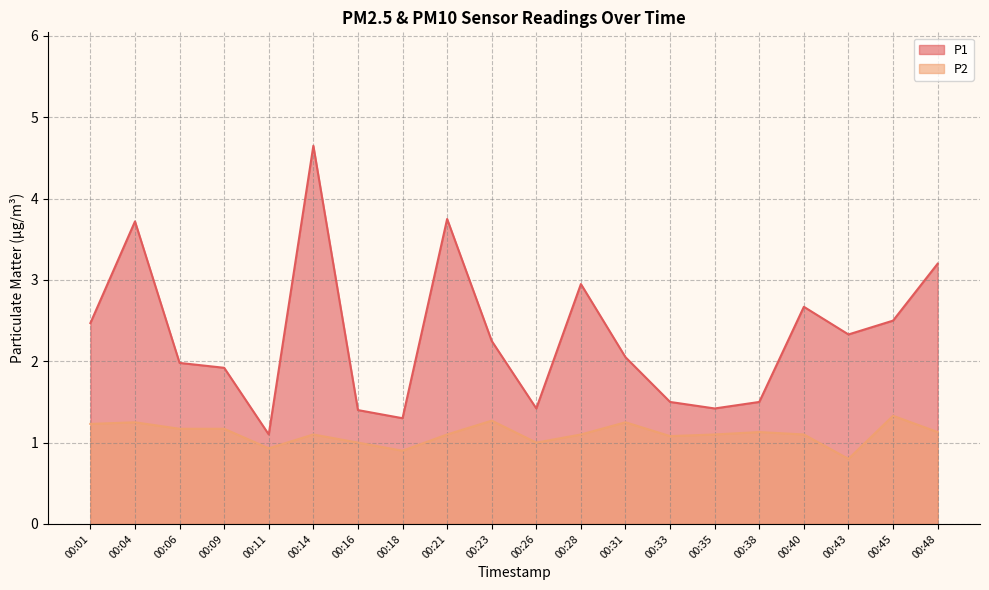

What is the difference between the P2 values at 00:04 and 00:45?

0.1